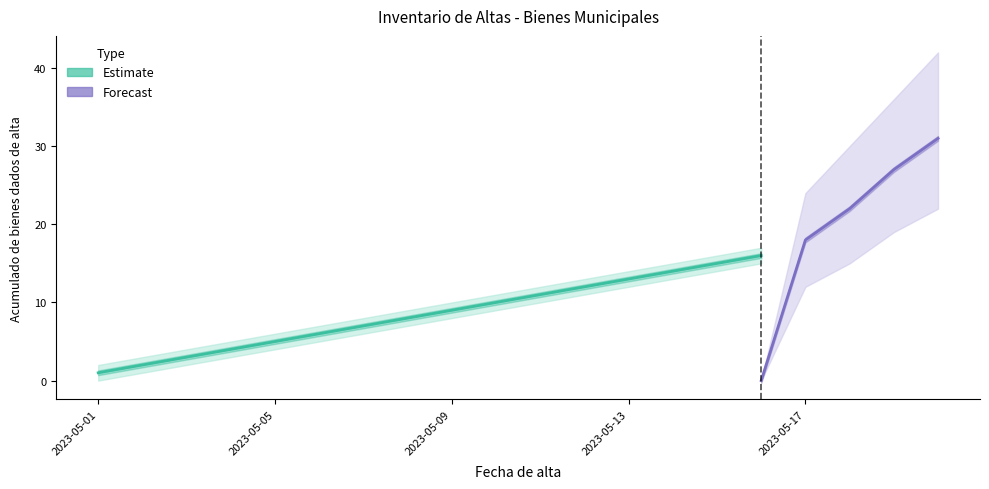

True or false: Forecast has more than 0 interior local peaks.

False